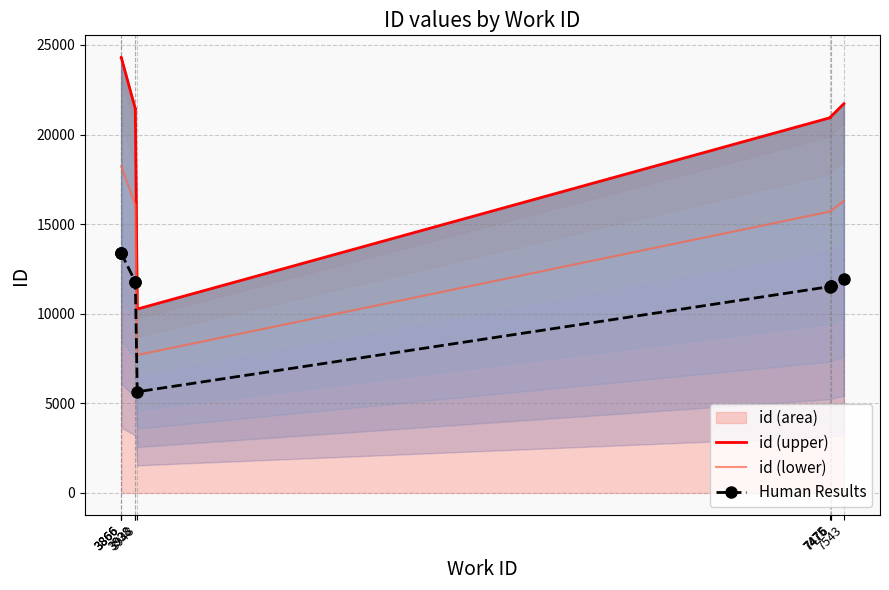

Reading left to right, list all the values displayed in this chart.

id (upper): 24314.0	24315.0	24320.0	21435.0	21436.0	10262.0	20944.0	20983.0	20992.0	21718.0
id (lower): 18235.5	18236.2	18240.0	16076.2	16077.0	7696.5	15708.0	15737.2	15744.0	16288.5
Human Results: 13372.7	13373.3	13376.0	11789.3	11789.8	5644.1	11519.2	11540.7	11545.6	11944.9